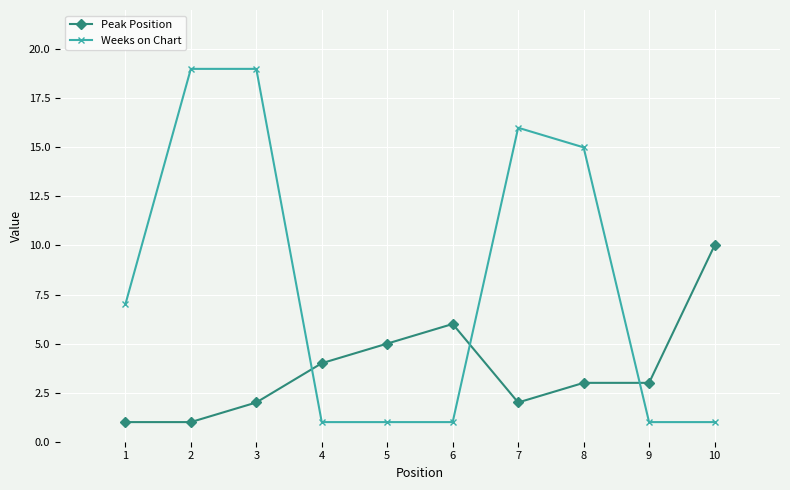

True or false: Peak Position and Weeks on Chart cross at least once.

True